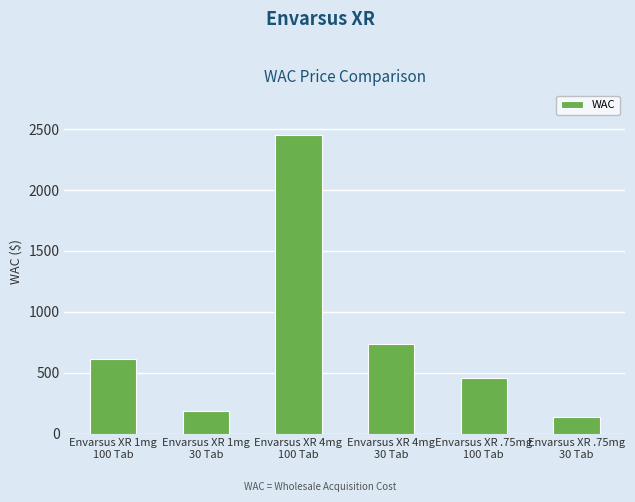

What is the minimum value shown in the chart?

137.9